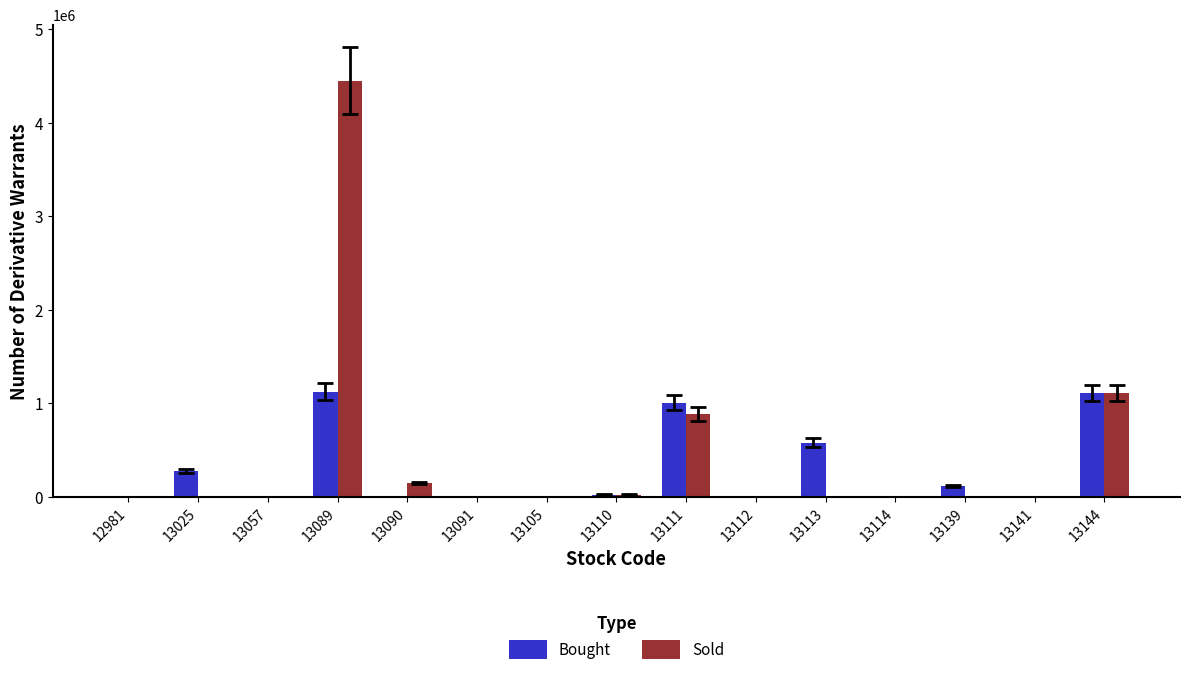

What are all the series names shown in the legend?

Bought, Sold